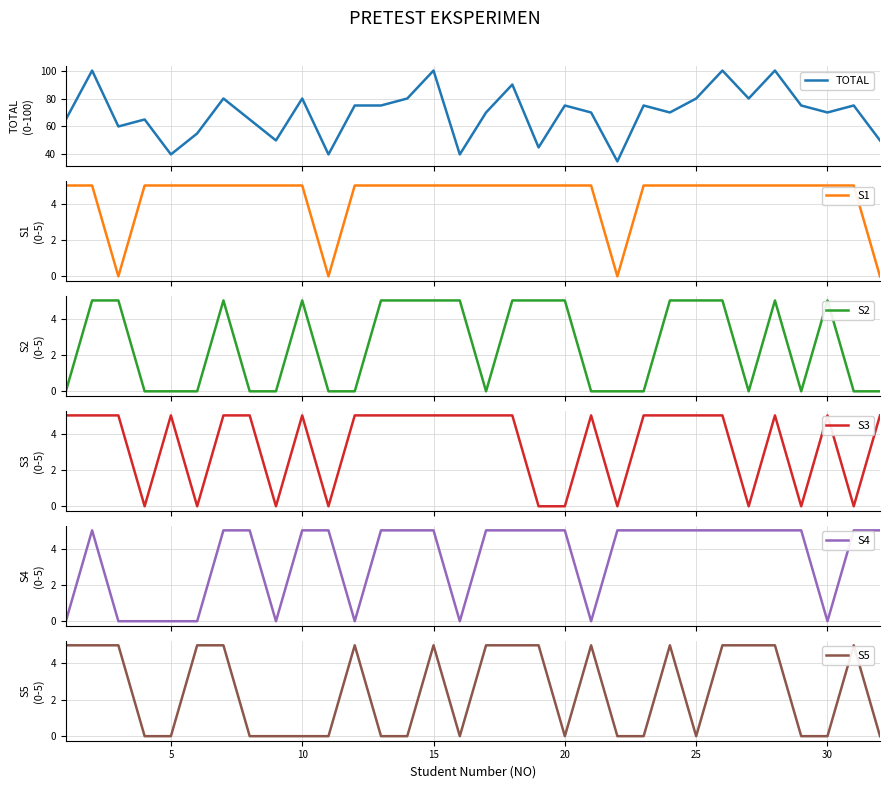

What is the value of the S4 point at the 17th from the left?

5